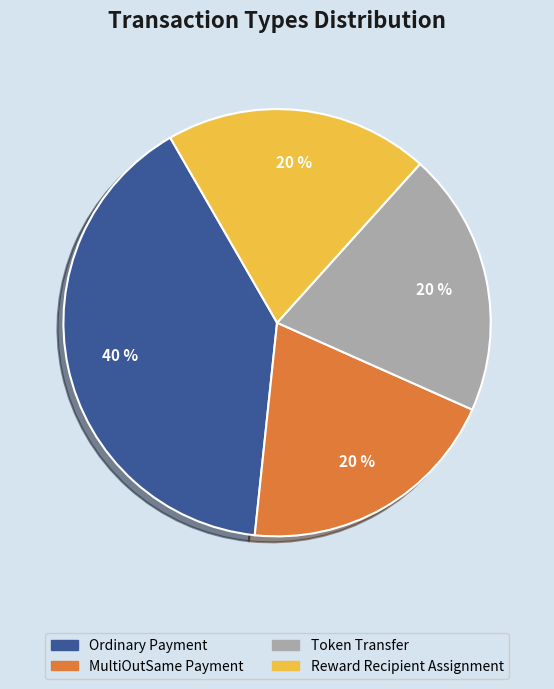

Which has a higher value, Ordinary Payment or Reward Recipient Assignment?

Ordinary Payment